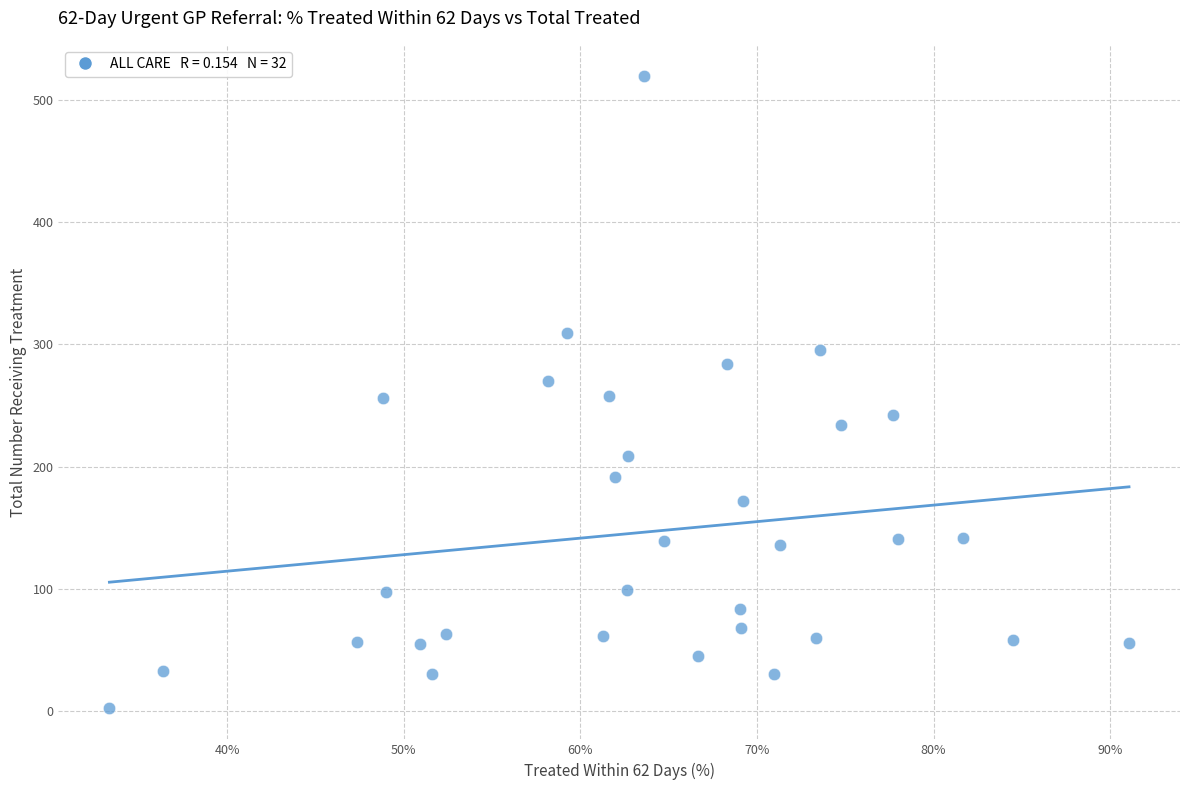

What is the range of Y values (max minus min)?

516